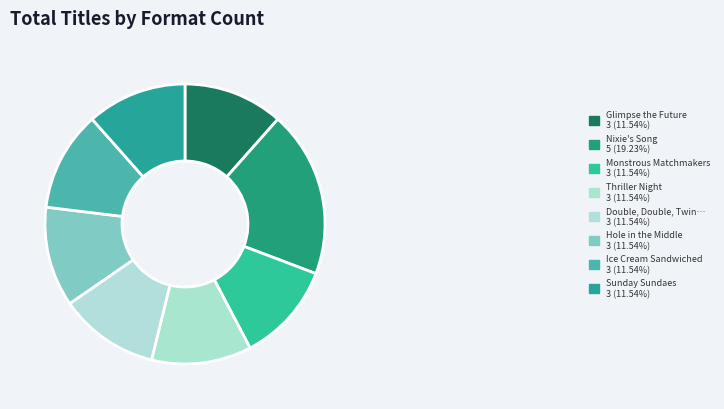

Count the number of slices in the pie.

8